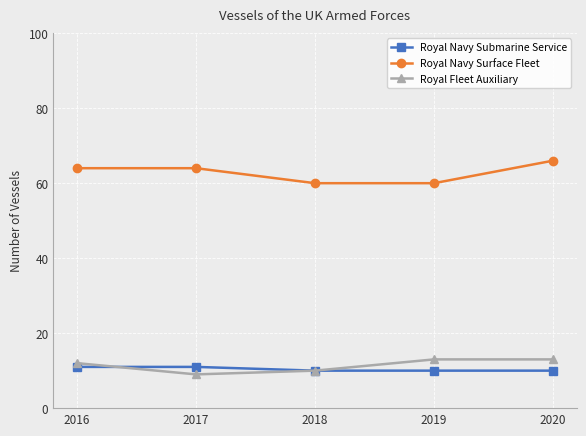

What is the approximate value of Royal Navy Surface Fleet at 2020?

66